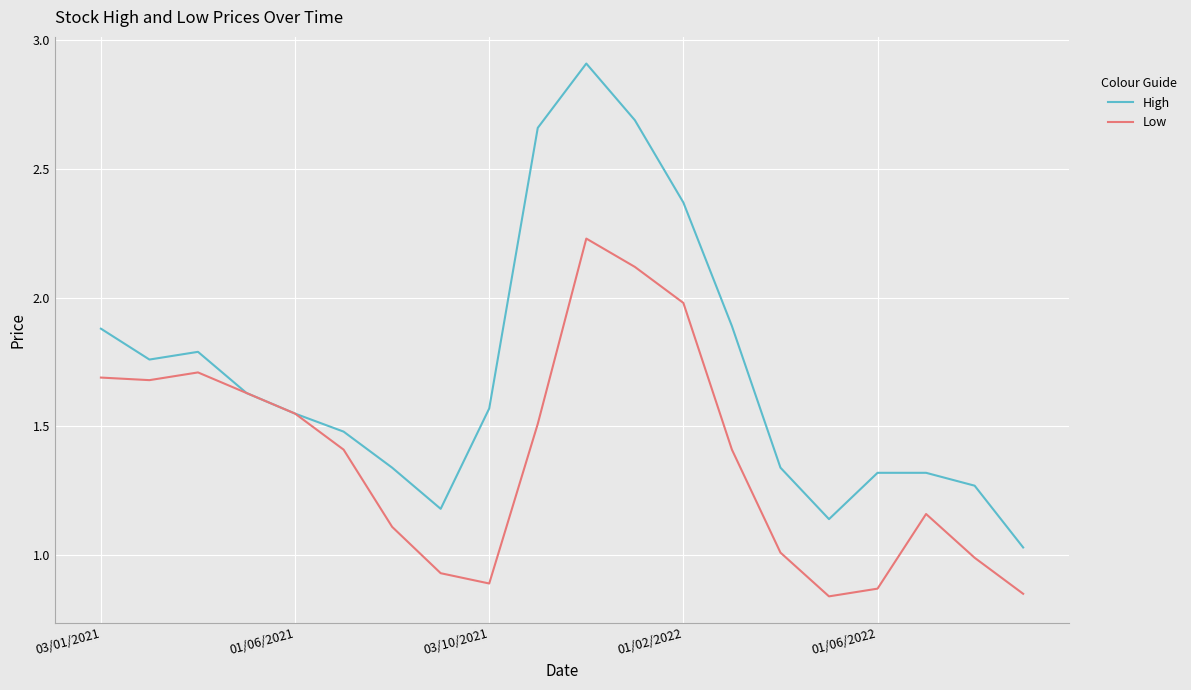

At how many categories does at least one series exceed 2?

4